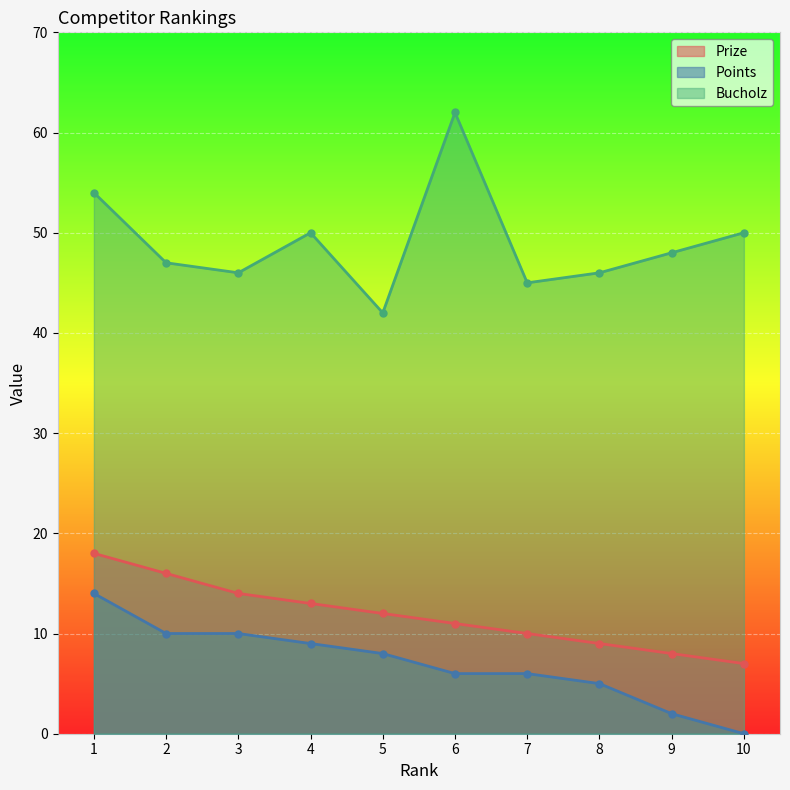

Which category has the highest value in the Bucholz series?

6